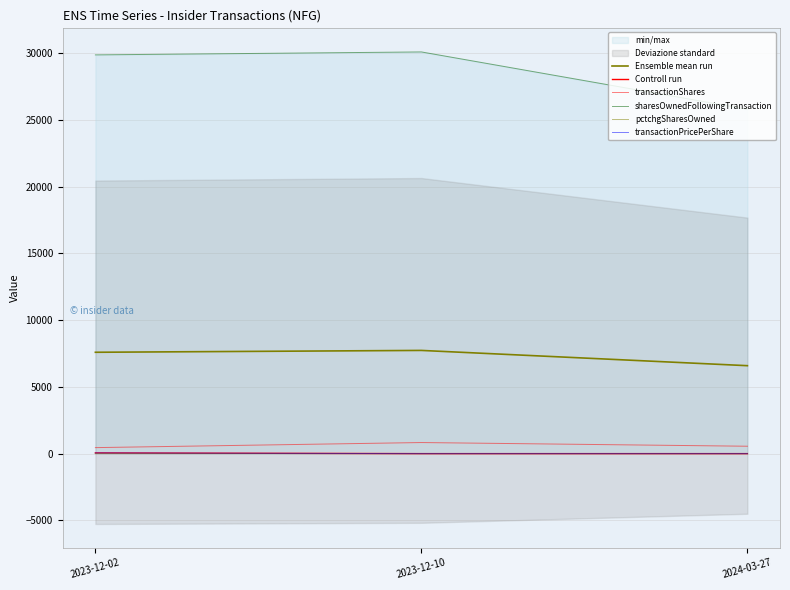

What are all the series names shown in the legend?

Ensemble mean run, Controll run, transactionShares, sharesOwnedFollowingTransaction, pctchgSharesOwned, transactionPricePerShare